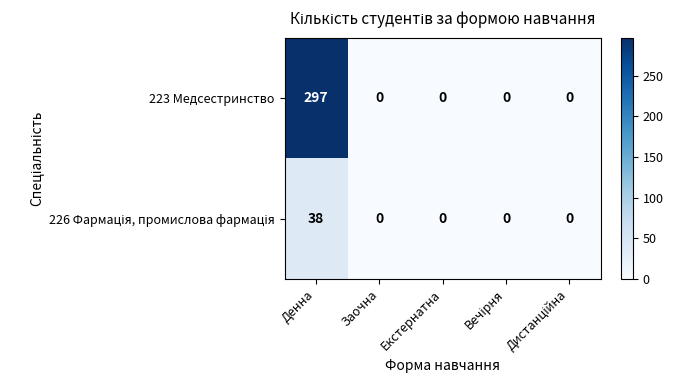

How many positive values does the 223 Медсестринство series have?

1